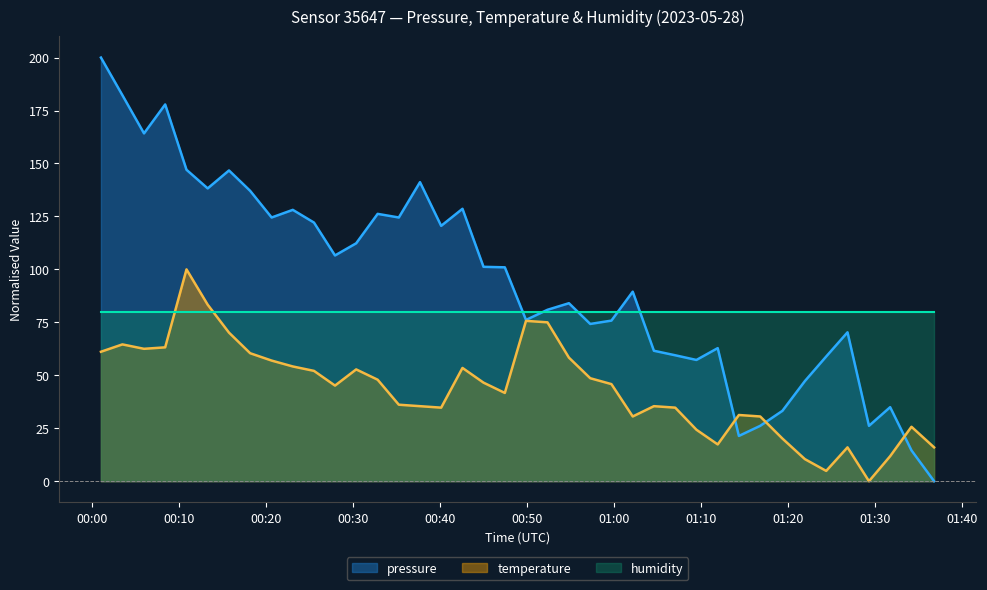

Which series has the largest total across all categories?

pressure